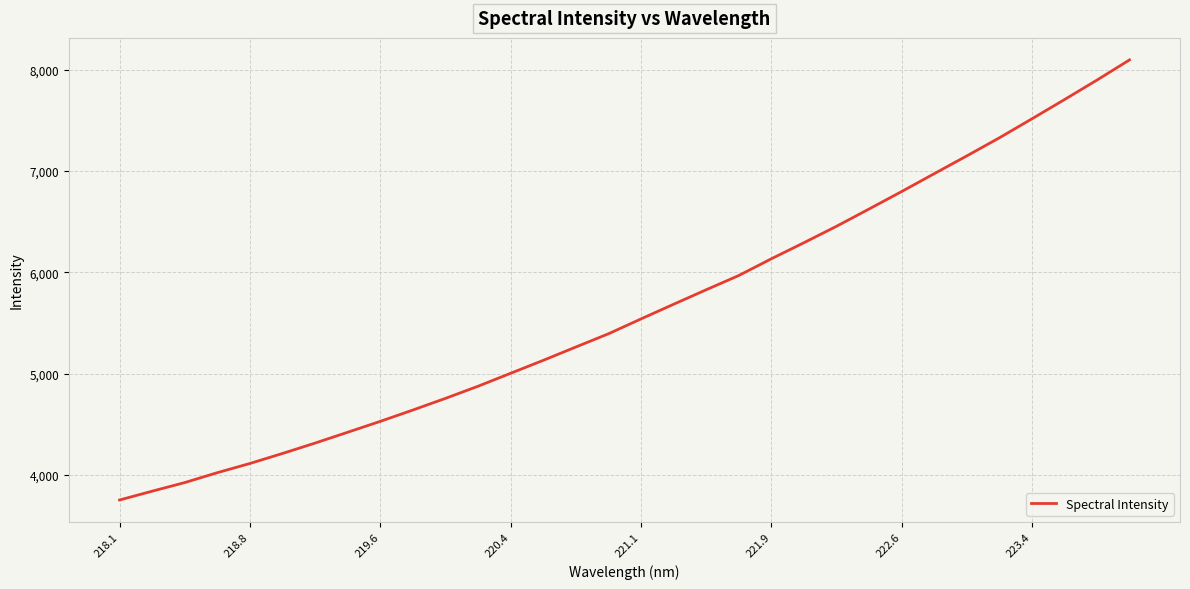

What is the difference between the maximum and minimum values?

4347.3